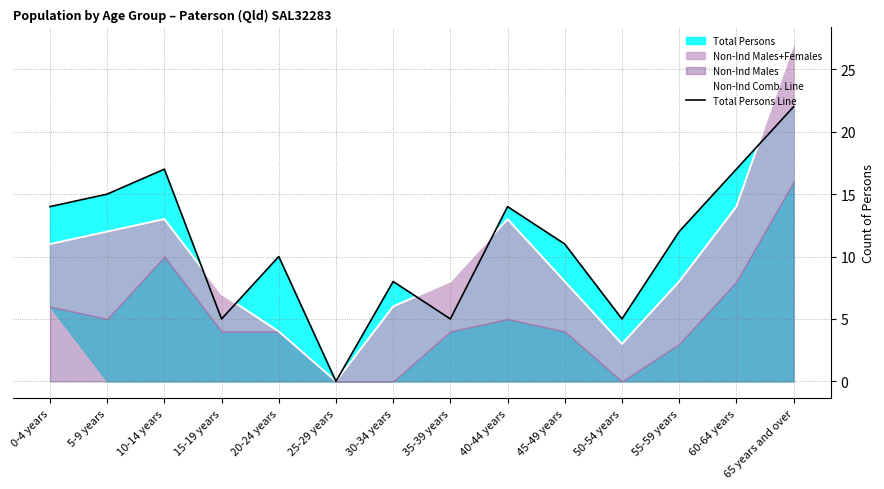

What is the sum of all Non-Ind Comb. Line values?

134